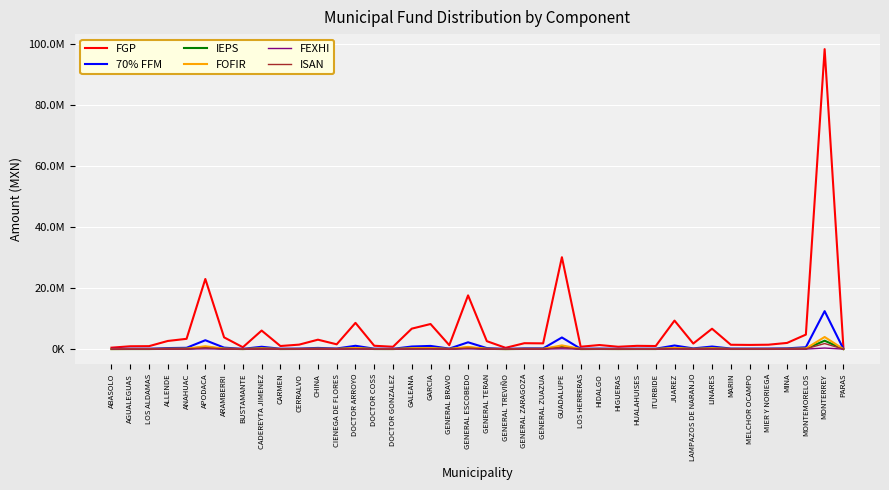

True or false: FOFIR and FEXHI intersect in this chart.

False